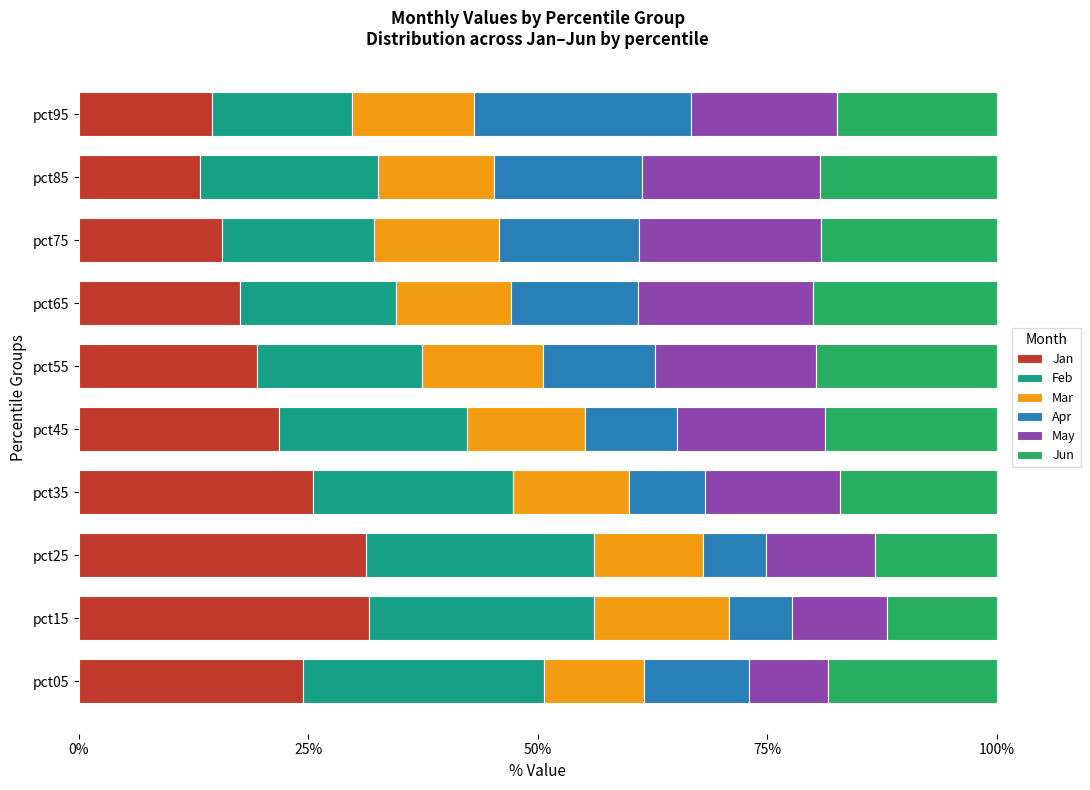

What is the total value across all series at pct45?

100.0